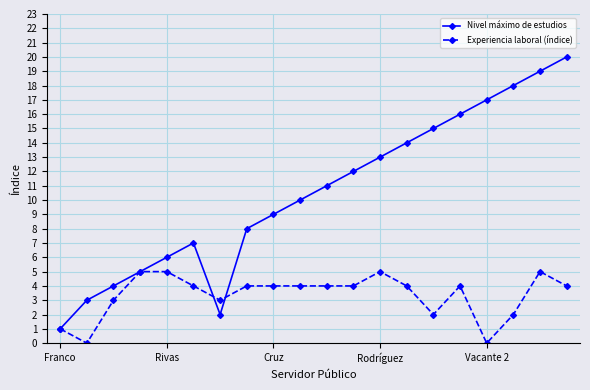

Which series has the largest range (max minus min)?

Nivel máximo de estudios